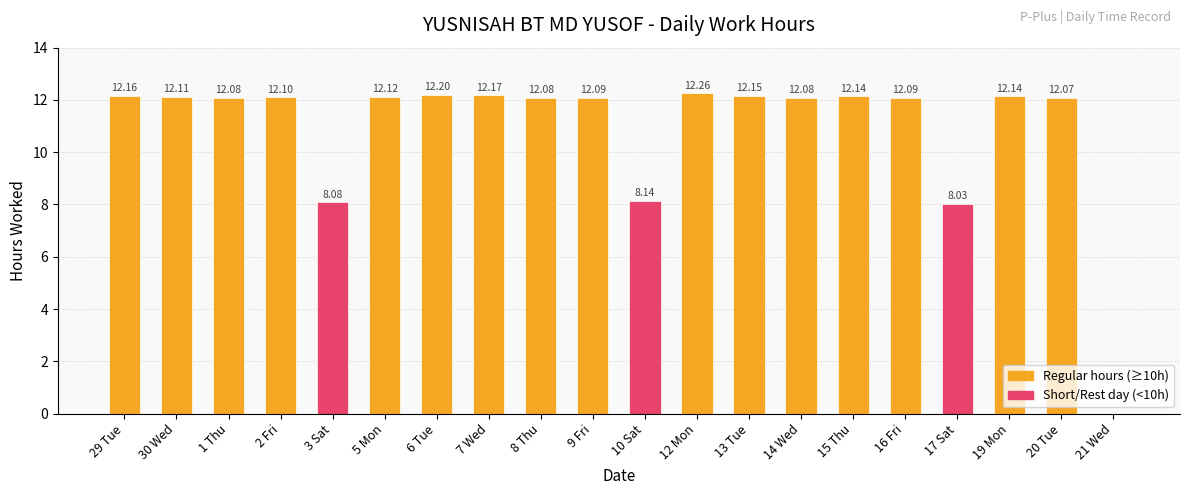

The value at 21 Wed is 0.0. True or false?

True